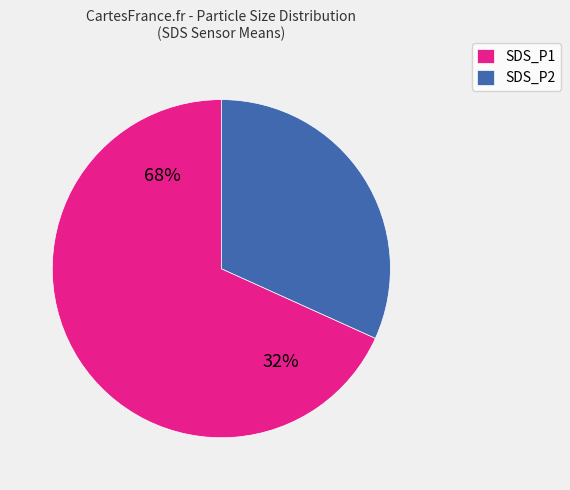

What is the change in value from SDS_P1 to SDS_P2?

-7.1